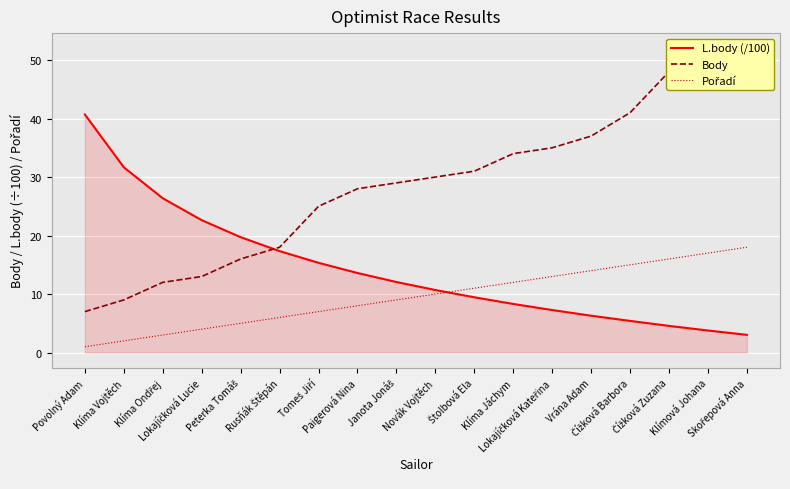

What is the lowest value of the Body series?

7.0